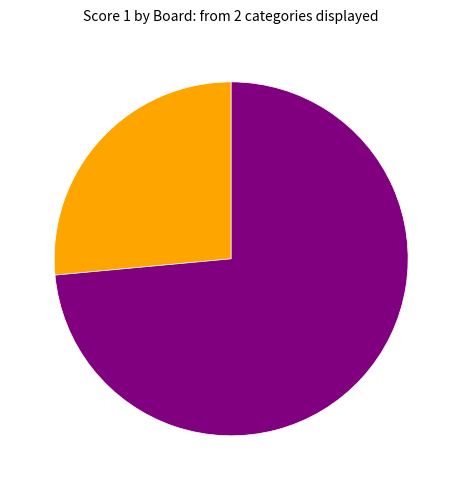

Count the number of slices in the pie.

2